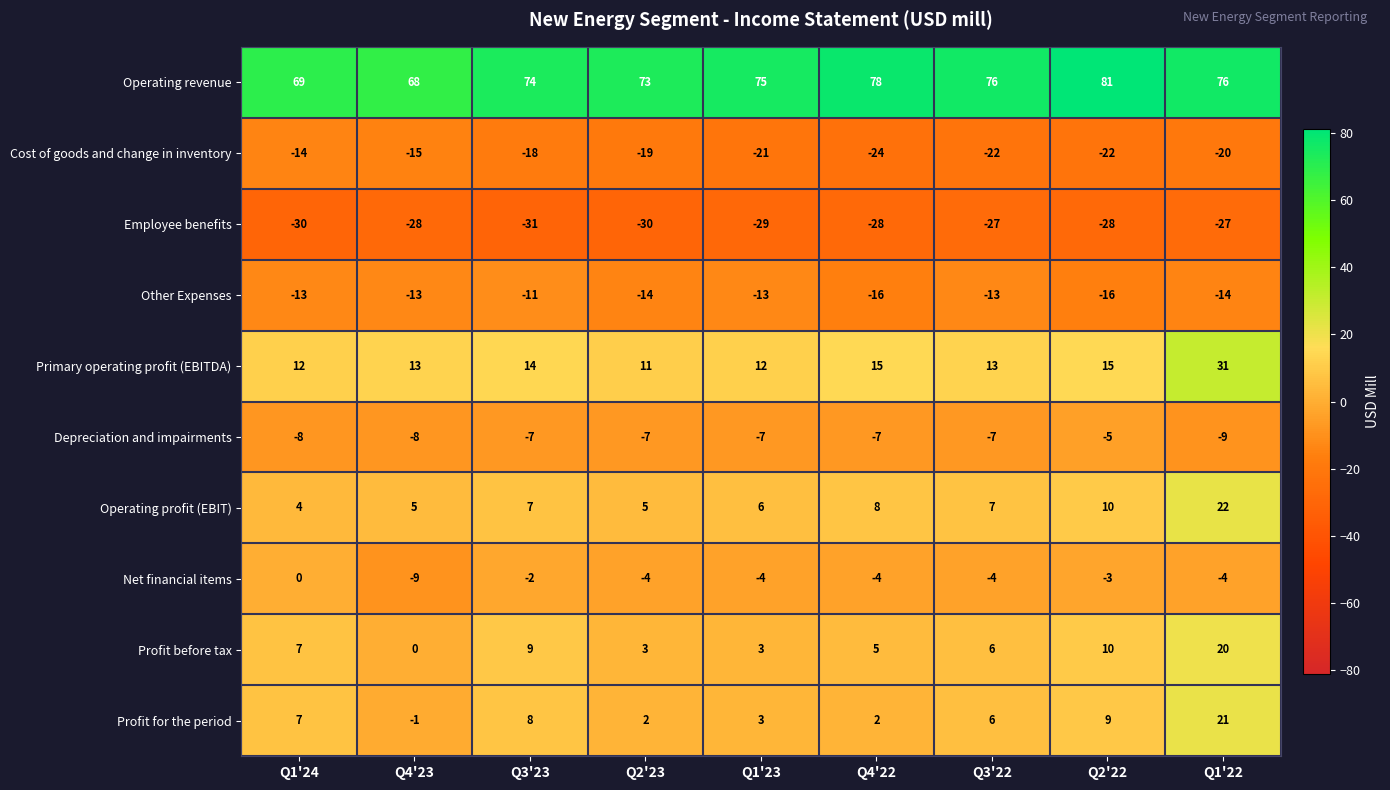

What is the total value across all series at Q2'22?

51